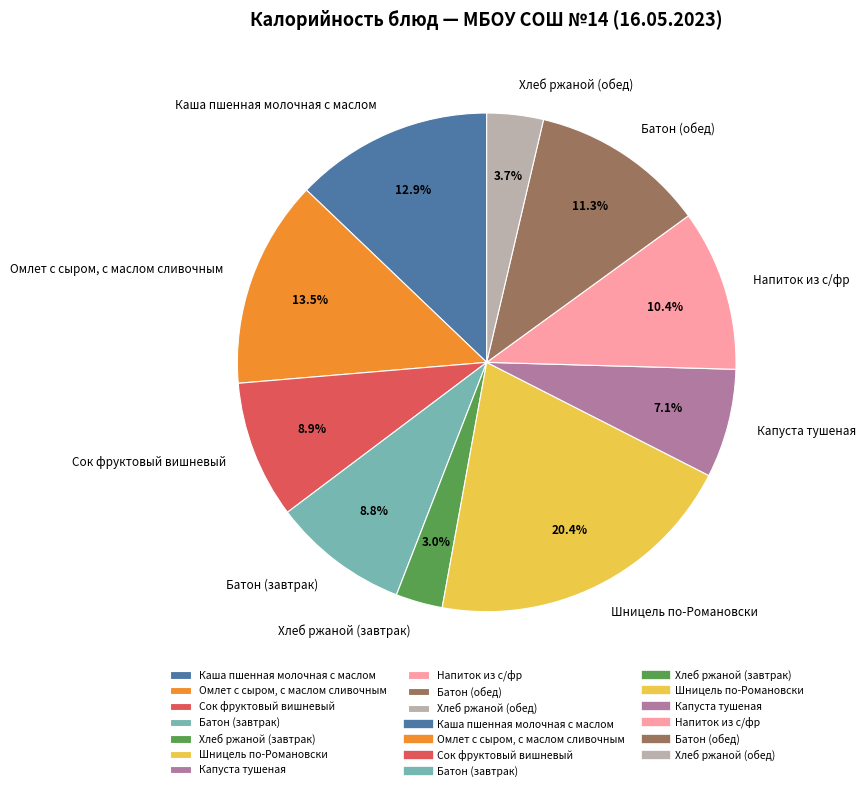

How many slices are in this pie chart?

10